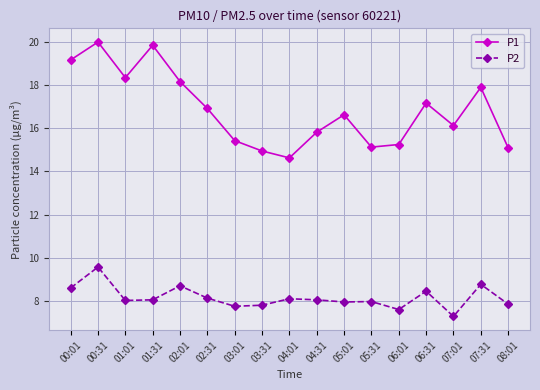

What value does the P2 series have at 04:01?

8.1